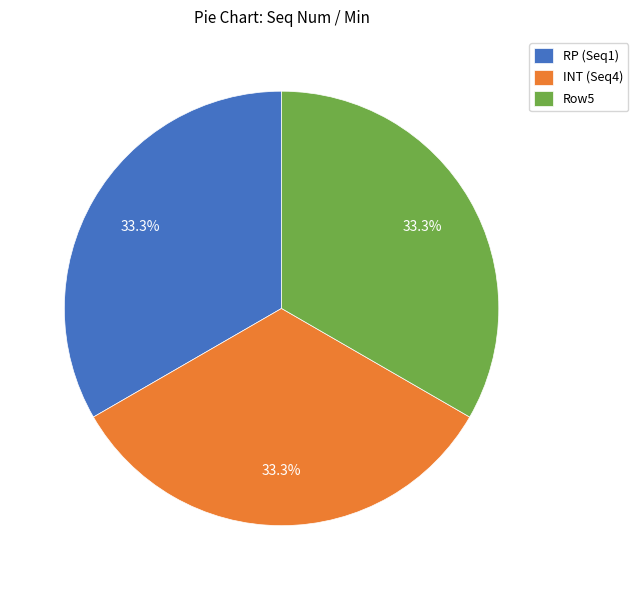

Is there a majority slice in this chart?

No